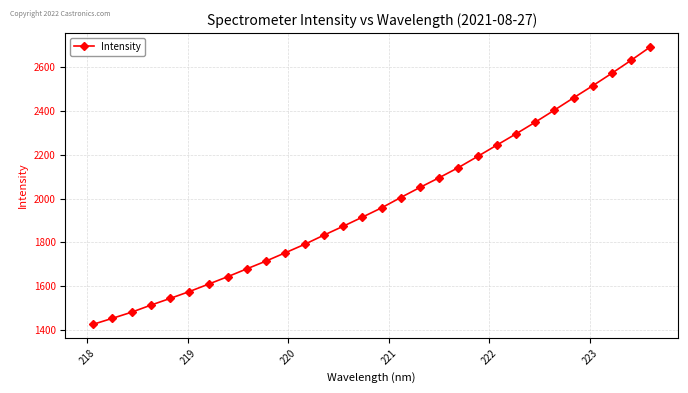

True or false: the data has more than 0 interior local peaks.

False